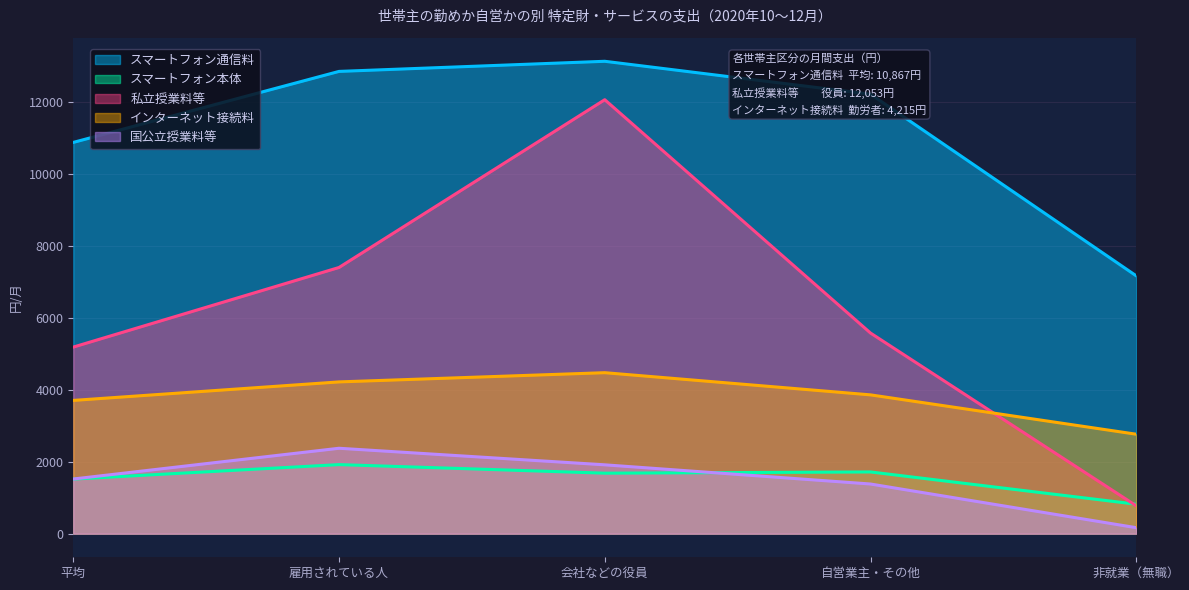

What is the smallest value displayed?

166